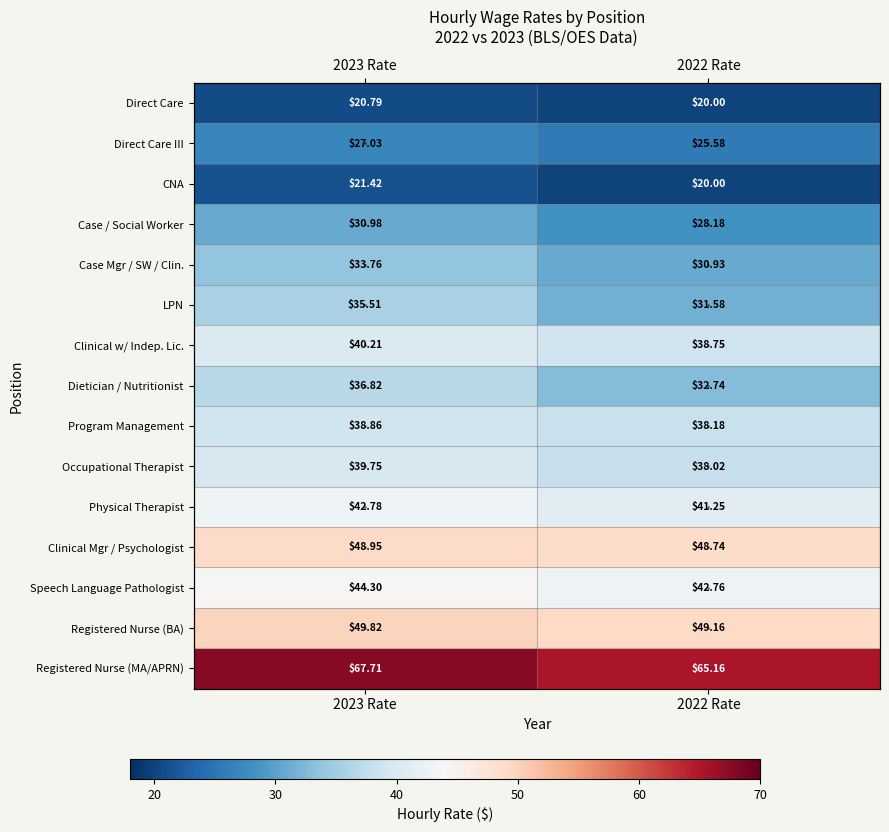

Is it true that Clinical w/ Indep. Lic. equals 38.8 at 2022 Rate?

True